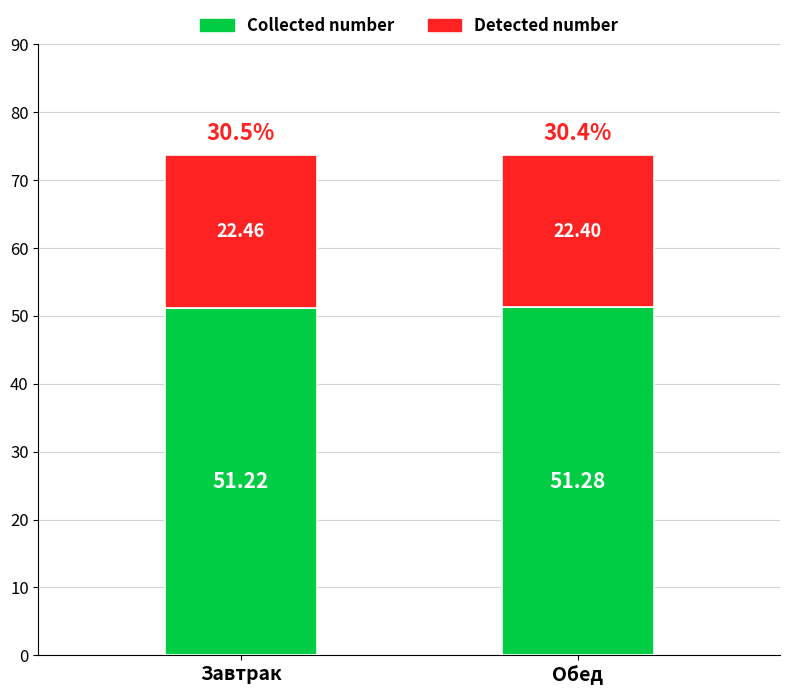

What is the sum of the Collected number values at Обед and Завтрак?

102.5